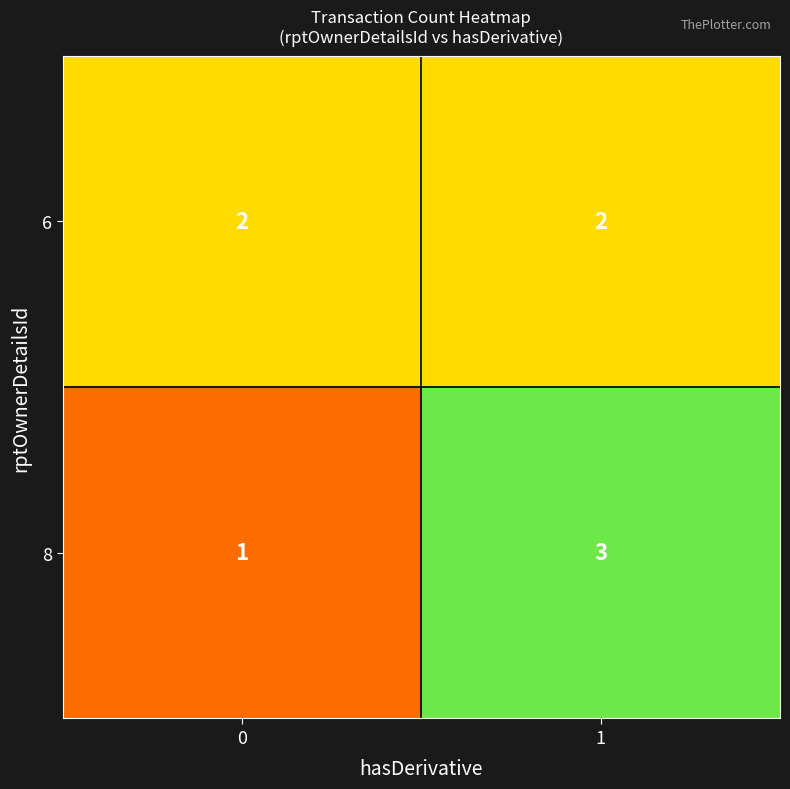

The 6 series shows 3 at 1. True or false?

False